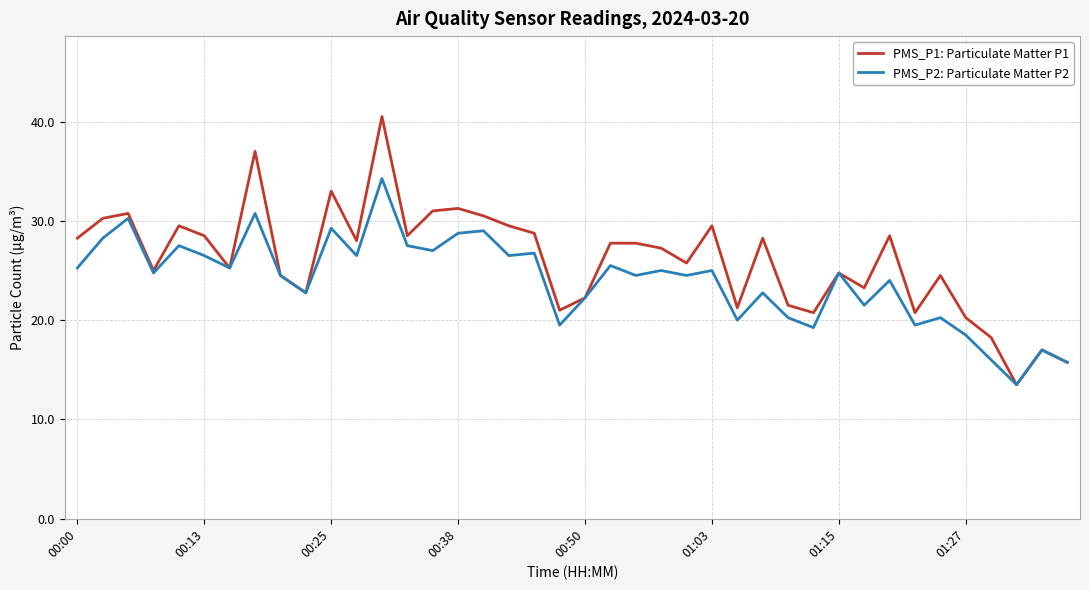

Which series has the largest total across all categories?

PMS_P1: Particulate Matter P1